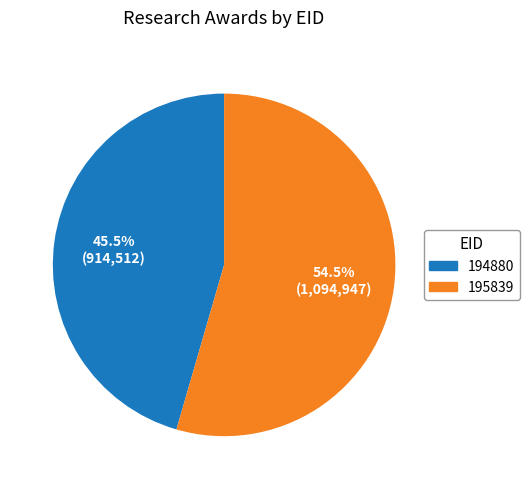

Do 194880 and 195839 together represent more than half of the pie?

Yes